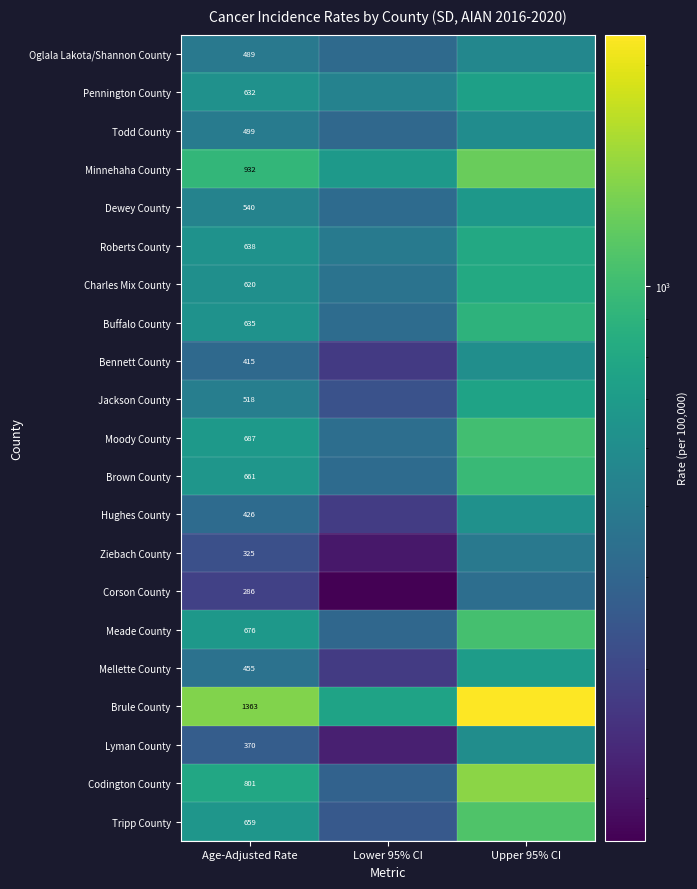

At how many categories does at least one series exceed 1872?

1